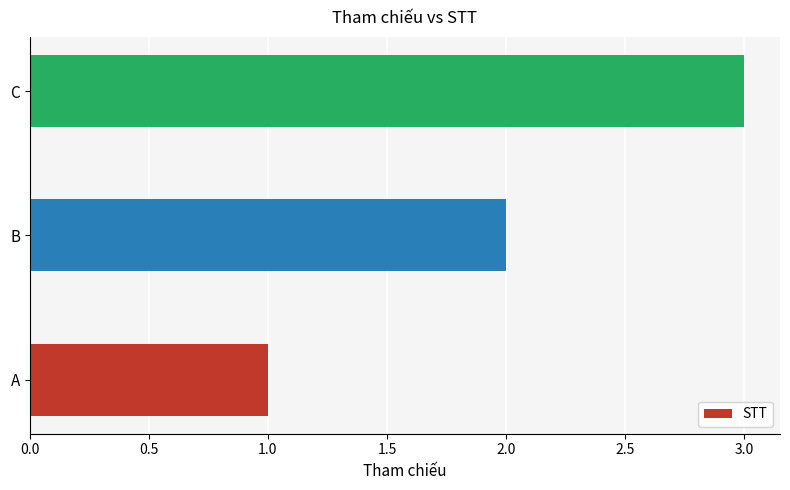

What is the minimum value shown in the chart?

1